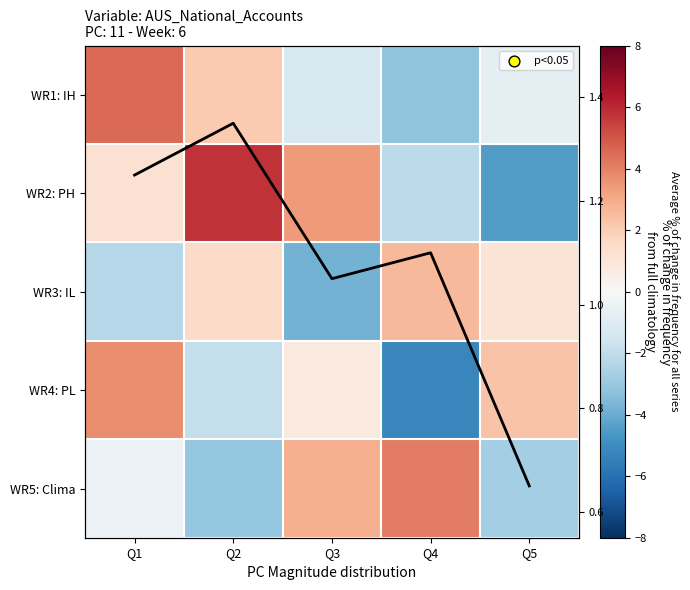

Is it true that WR1: IH equals 4.5 at Q1?

True